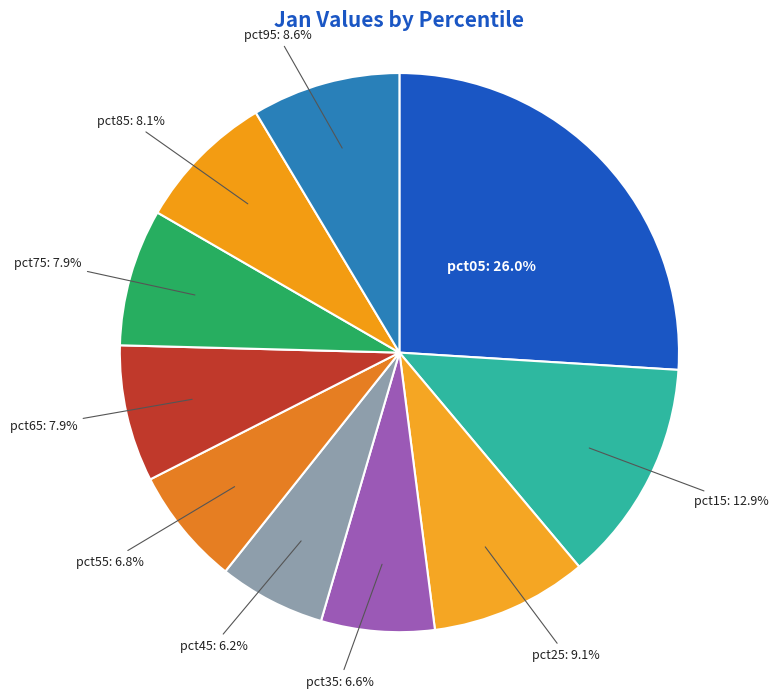

What percentage is the pct15 slice, to the nearest percent?

13%